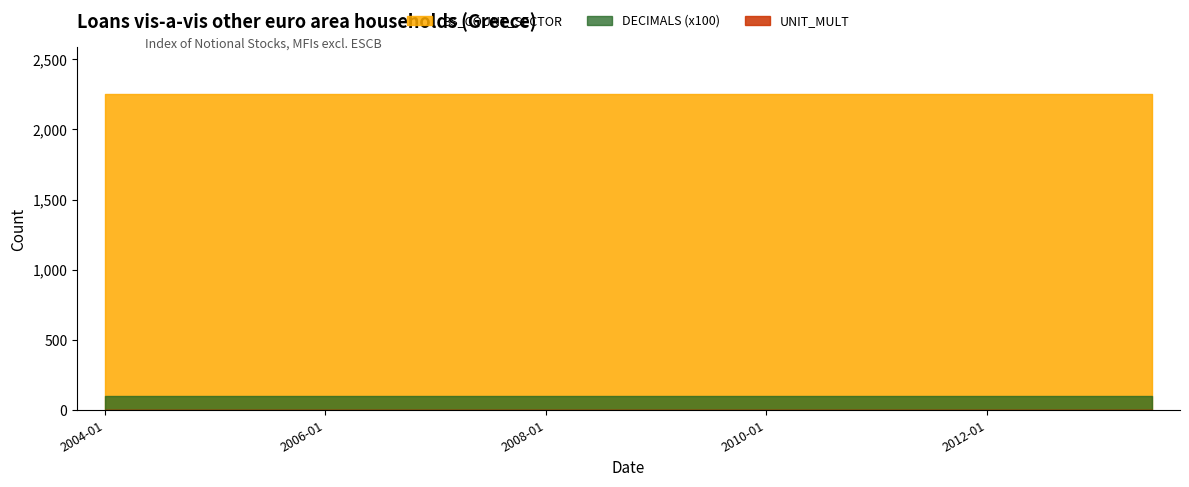

Which series has the largest range (max minus min)?

BS_COUNT_SECTOR